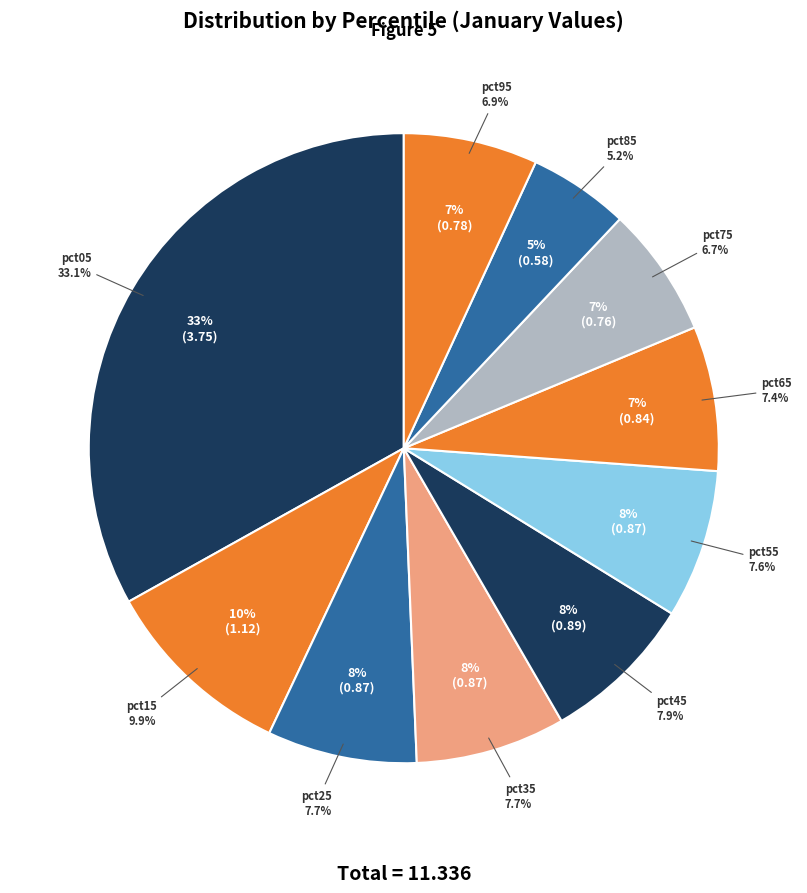

What percentage is the pct25 slice, to the nearest percent?

8%